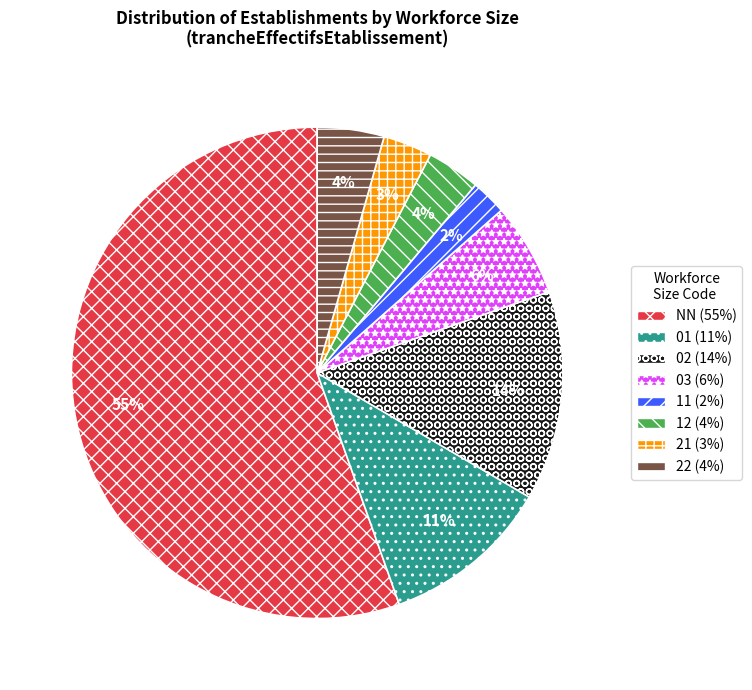

Combined, do NN and 22 account for over 50%?

Yes